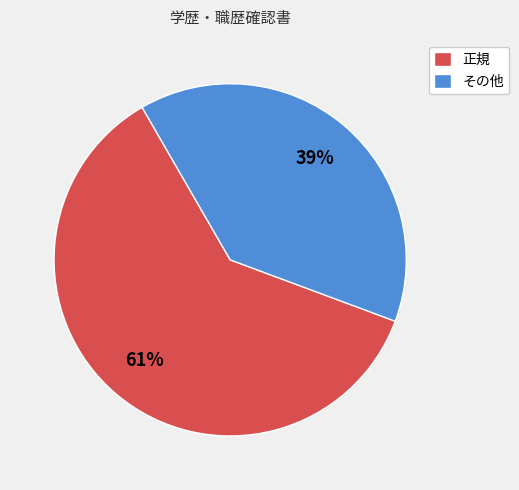

To the nearest percent, what is the difference between the その他 and 正規 slice percentages?

22%